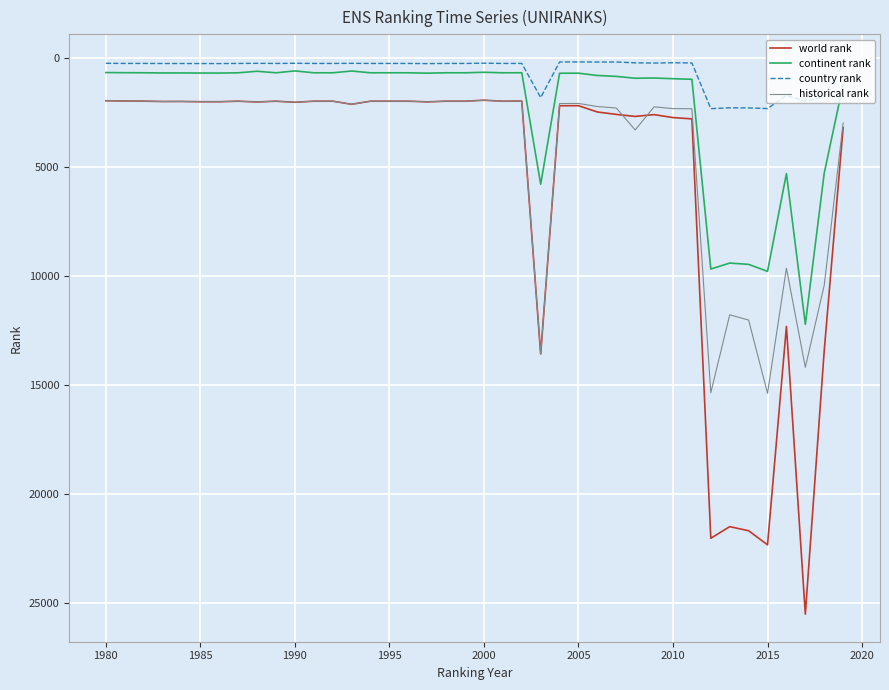

True or false: country rank and world rank intersect in this chart.

False